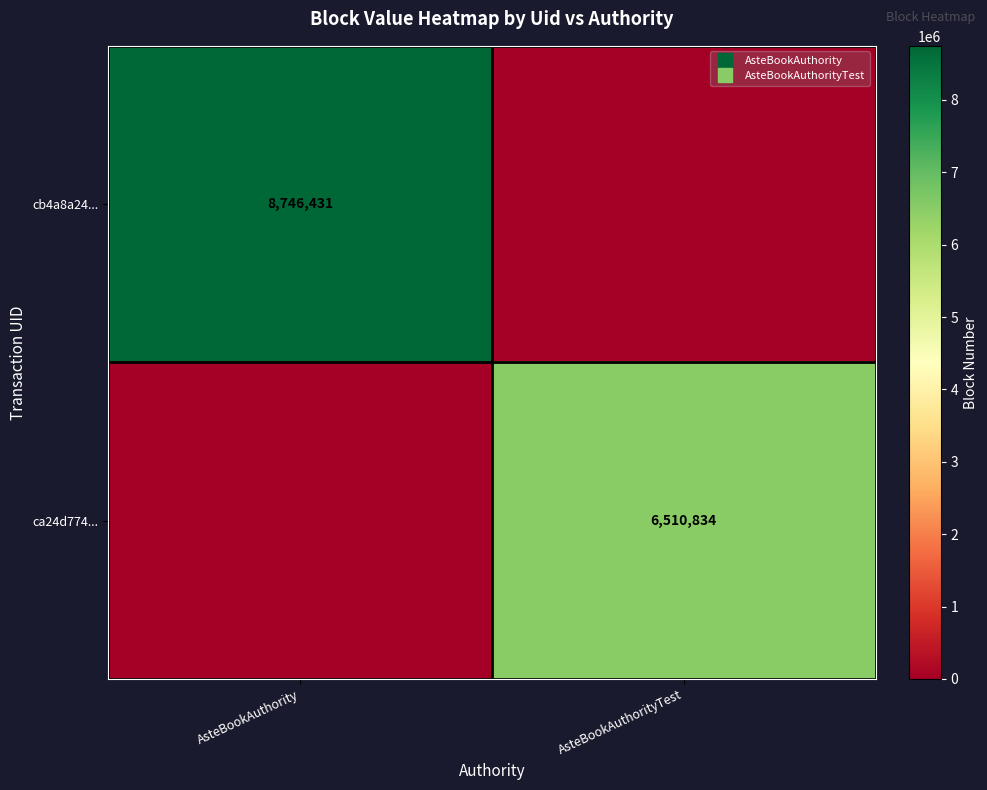

What is the difference between the maximum and minimum values in the ca24d774... series?

6510833